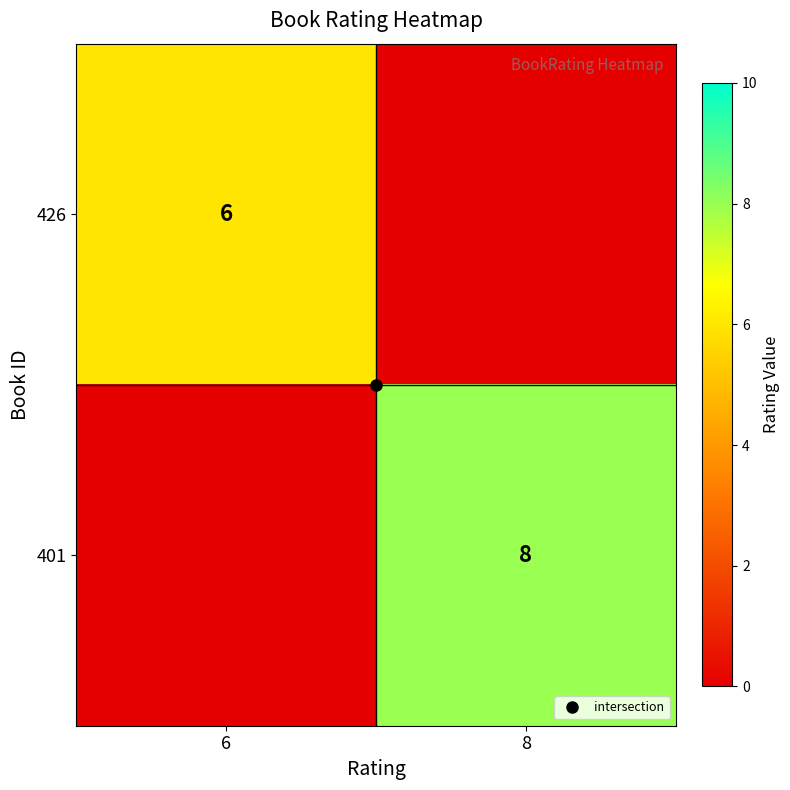

At which category does the chart reach its minimum across all series?

8